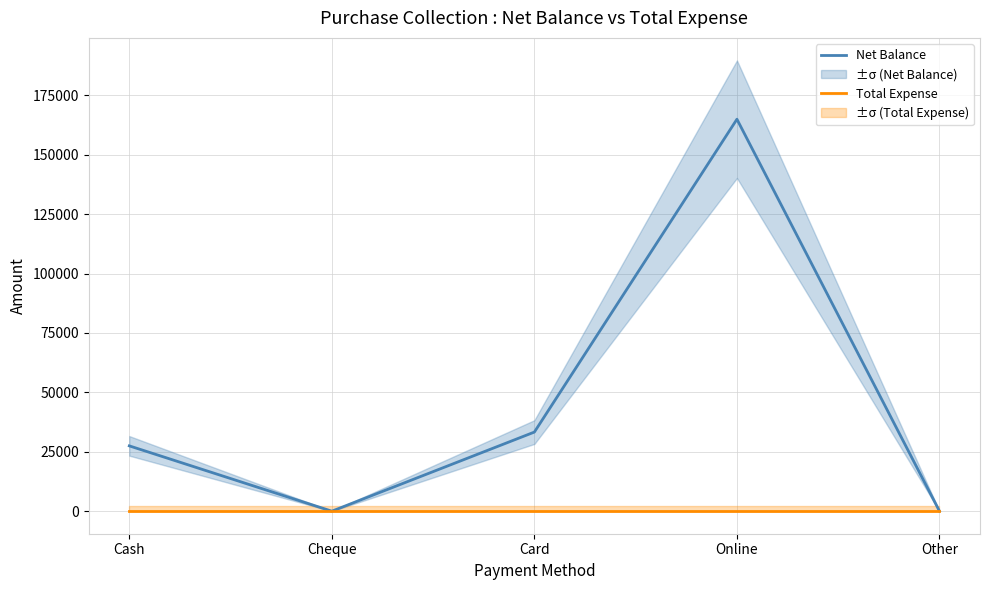

What is the sum of the Net Balance values at Online and Card?

198255